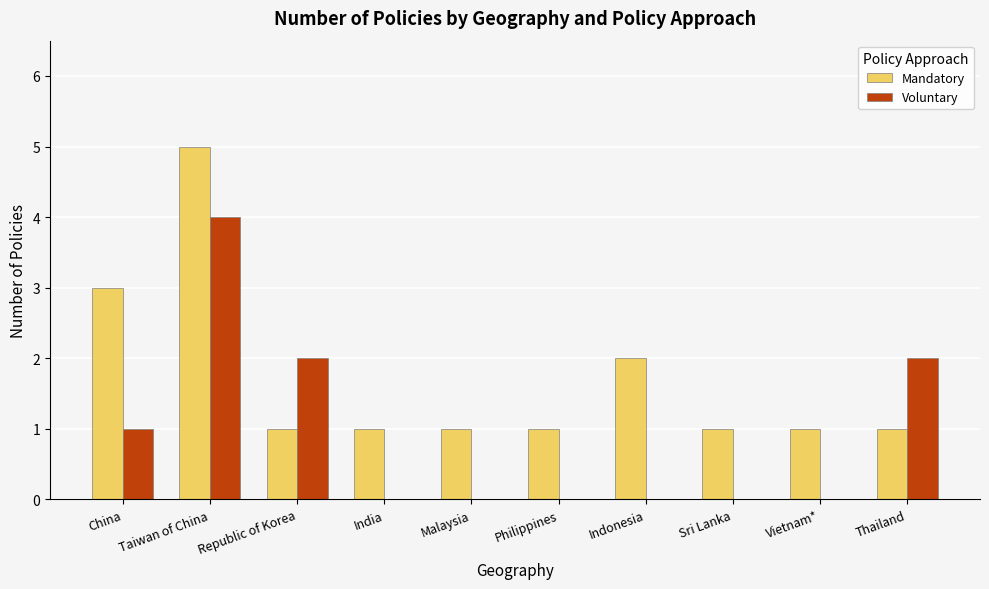

The Voluntary series shows -2 at Indonesia. True or false?

False